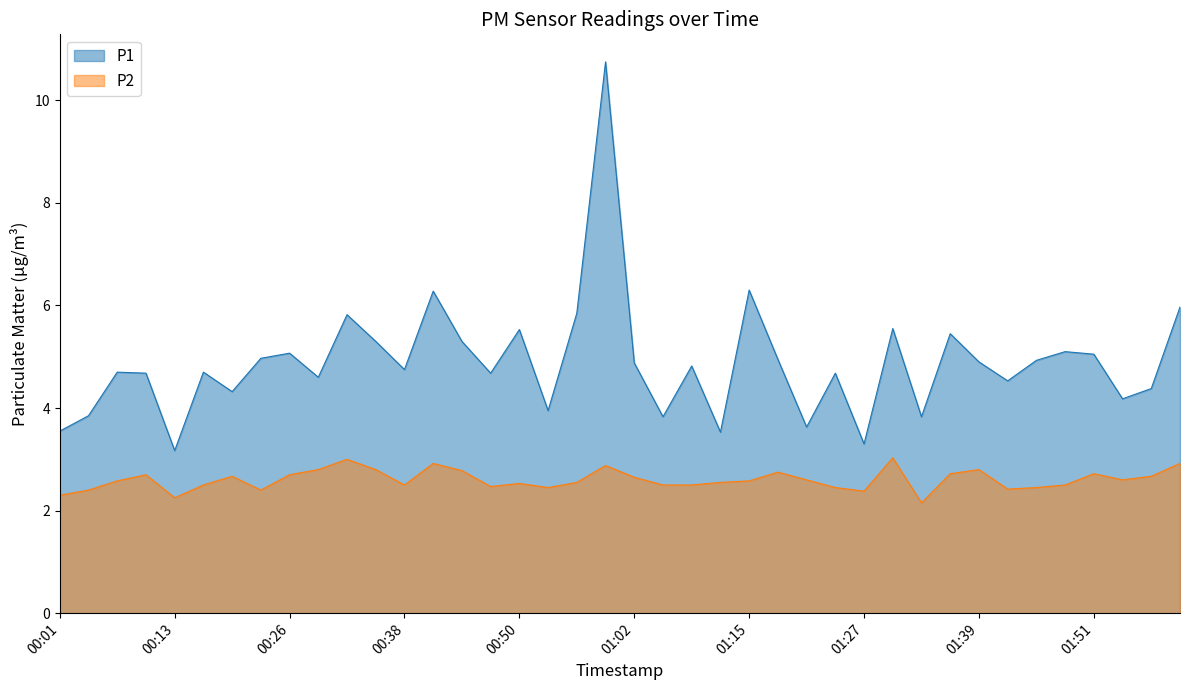

Where is the first local minimum for P1?

00:13